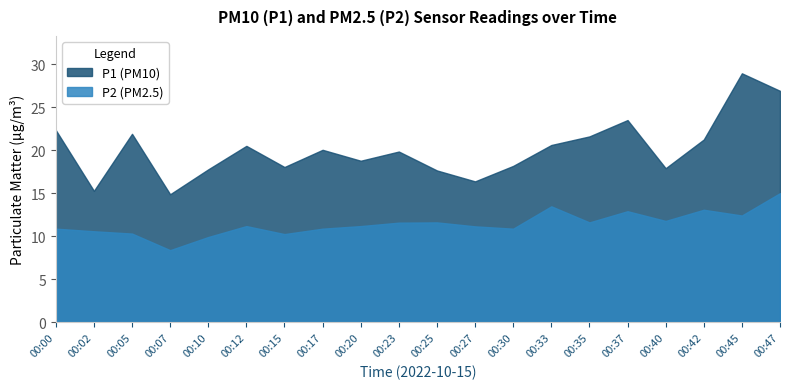

What is the difference between the second highest and minimum values in the P1 series?

12.0